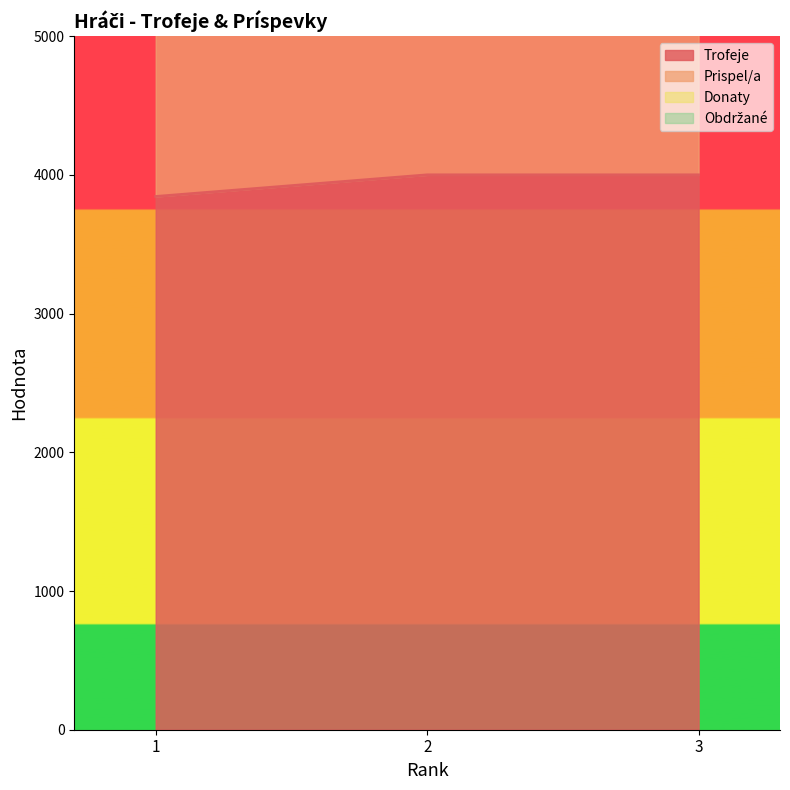

What is the difference between the highest and lowest values at 2?

2000